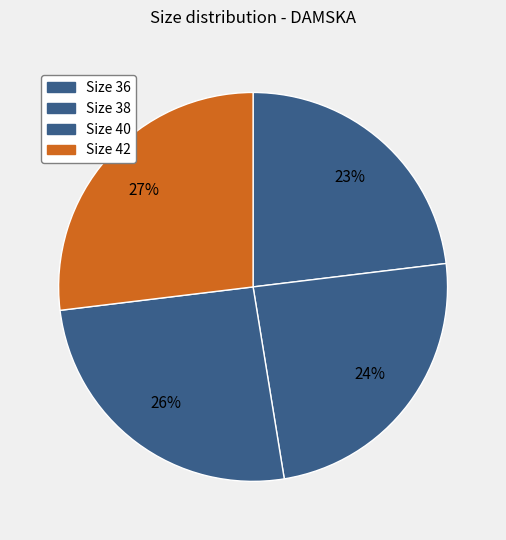

How many segments does this pie chart have?

4